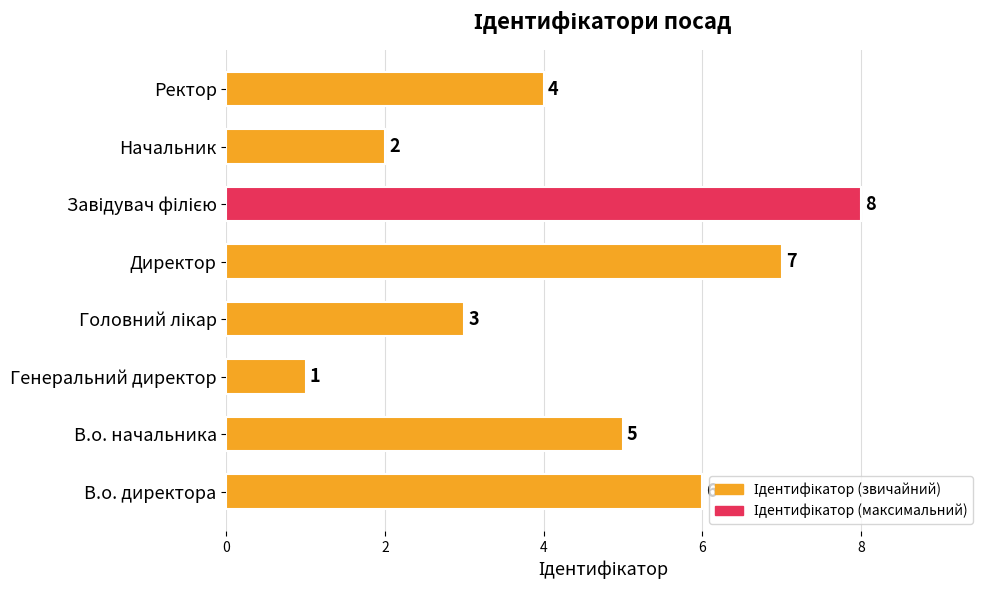

Between Ректор and Директор, which is larger?

Директор